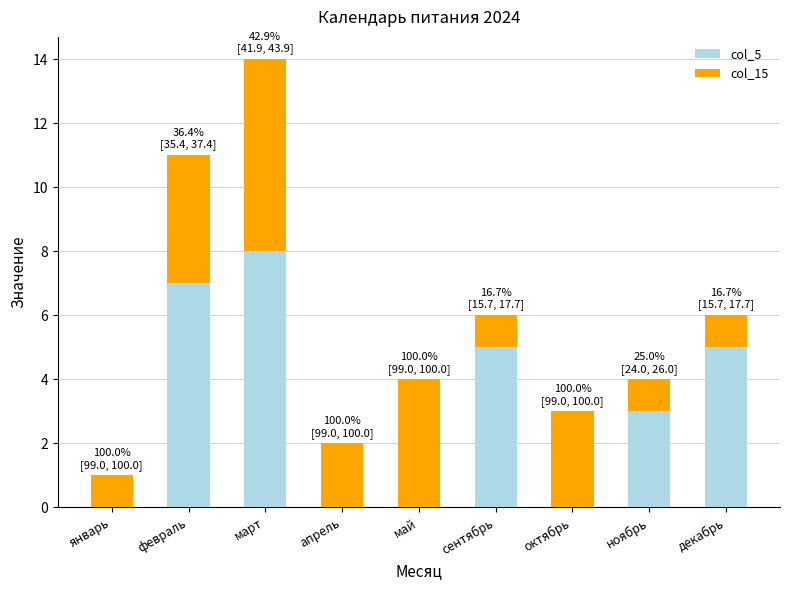

Are the bars horizontal?

No